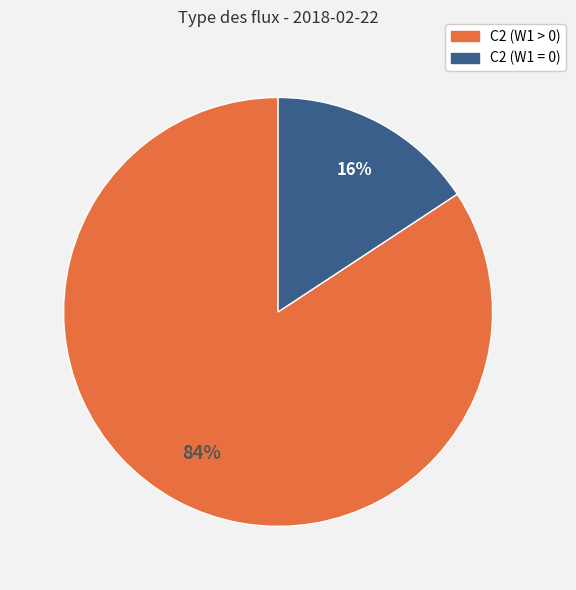

To the nearest percent, what is the average slice percentage?

50%